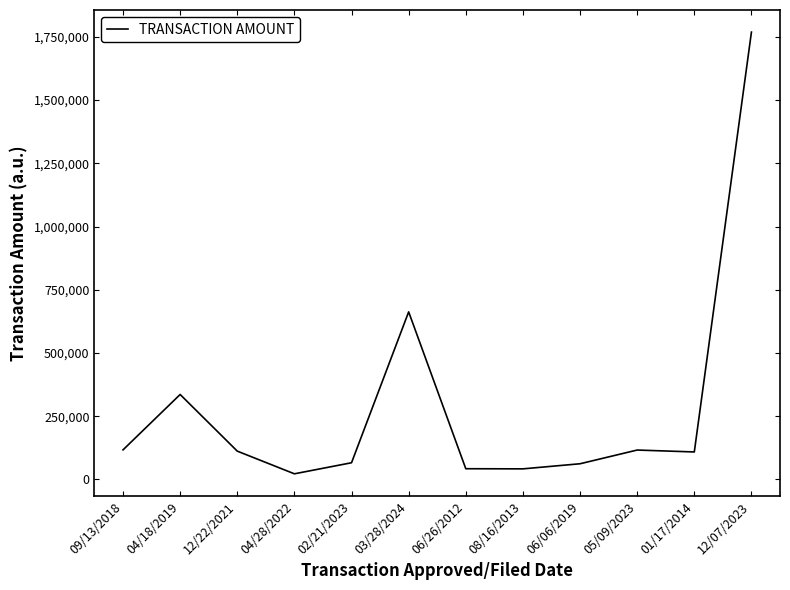

Which has a higher value, 04/28/2022 or 02/21/2023?

02/21/2023